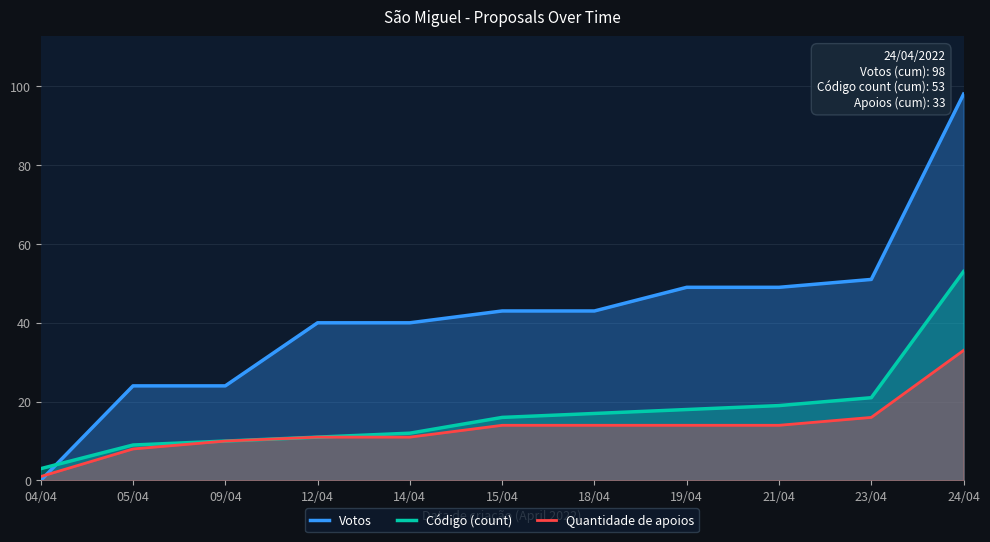

Is the value of Quantidade de apoios at 12/04 greater than the value of Código (count) at 18/04?

No